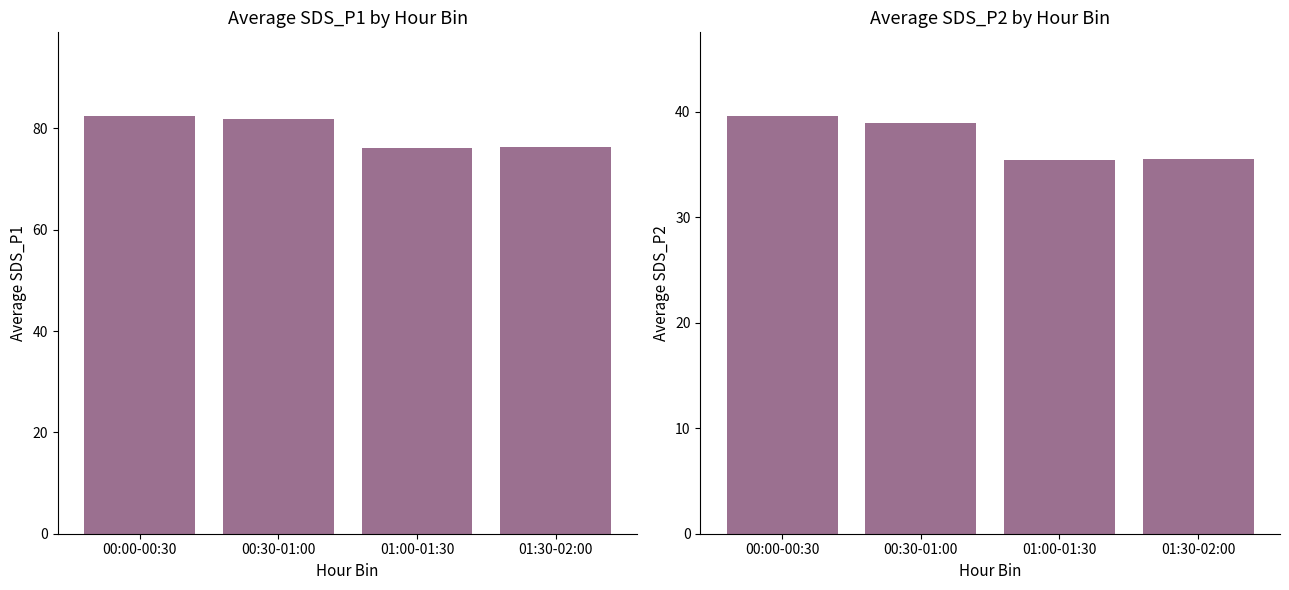

List the labels in order of Avg SDS_P2 value, smallest first.

01:00-01:30, 01:30-02:00, 00:30-01:00, 00:00-00:30